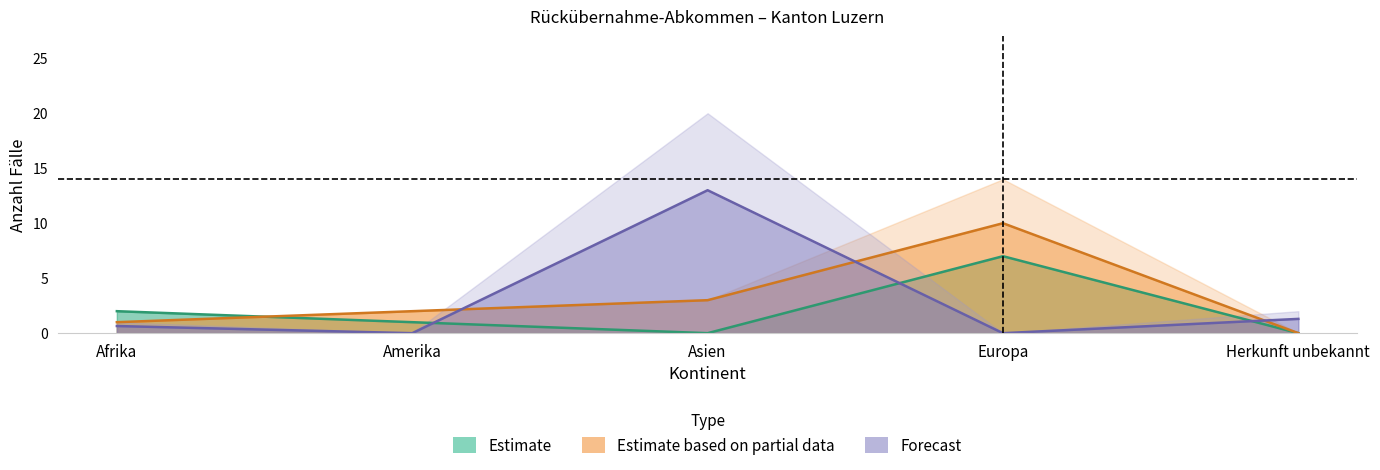

True or false: Estimate and Estimate based on partial data cross at least once.

True